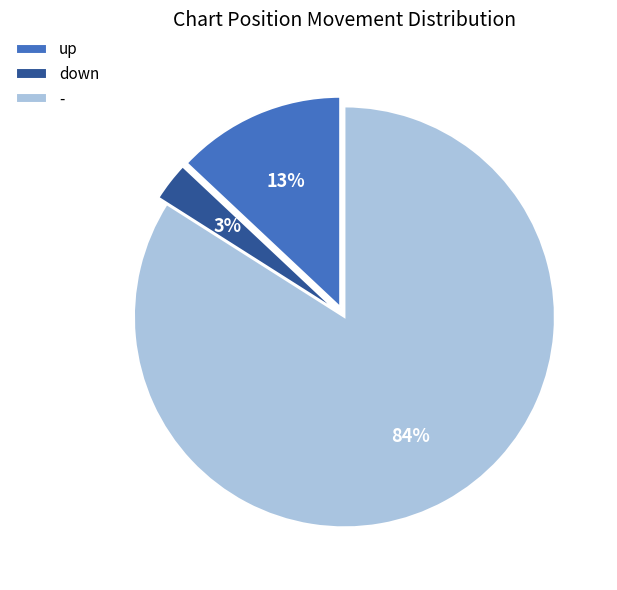

Which category accounts for the majority?

-